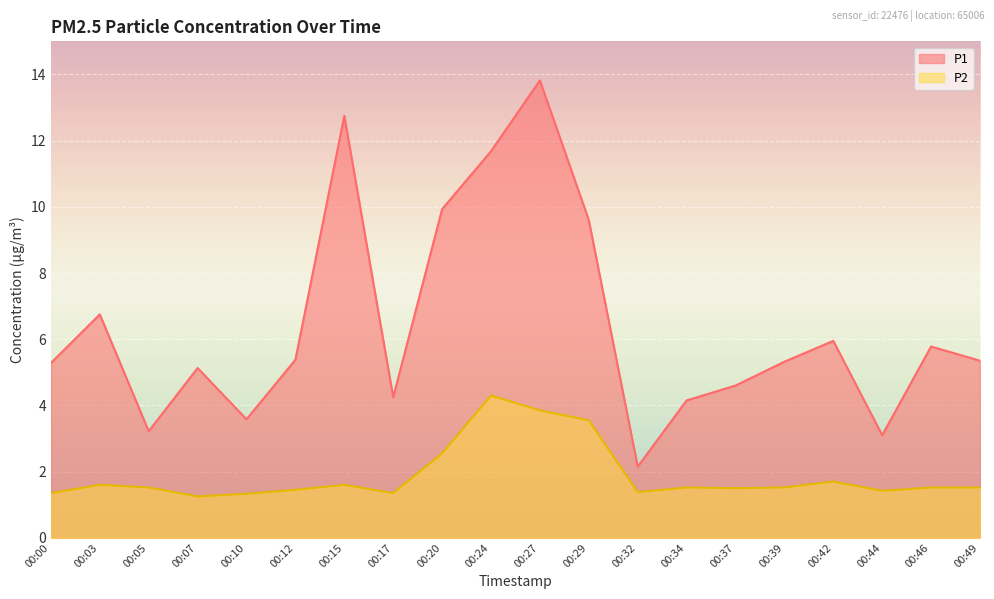

Is it true that P1 equals 4.6 at 00:37?

True